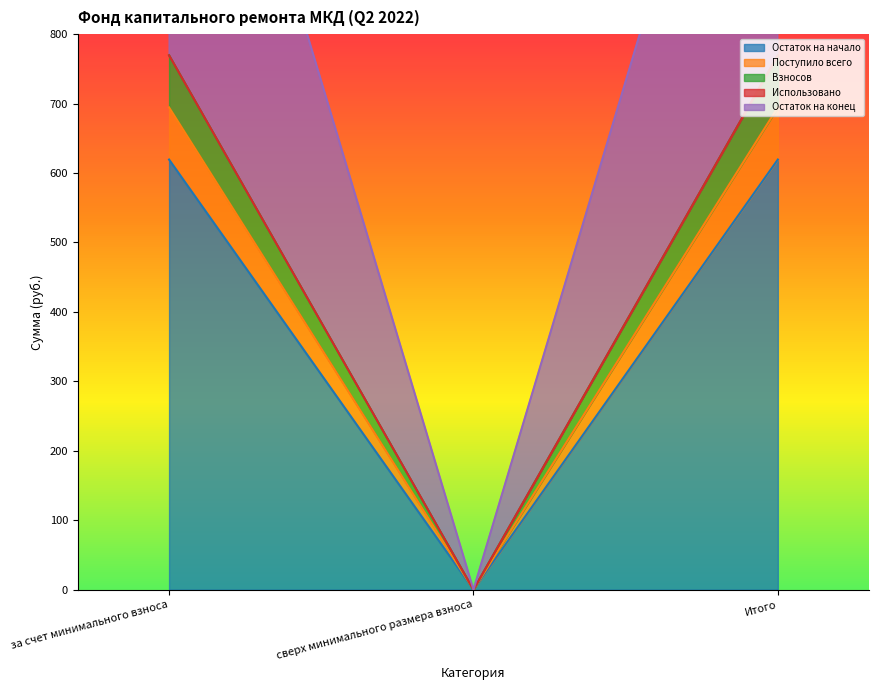

What is the greatest value displayed?

1464.1